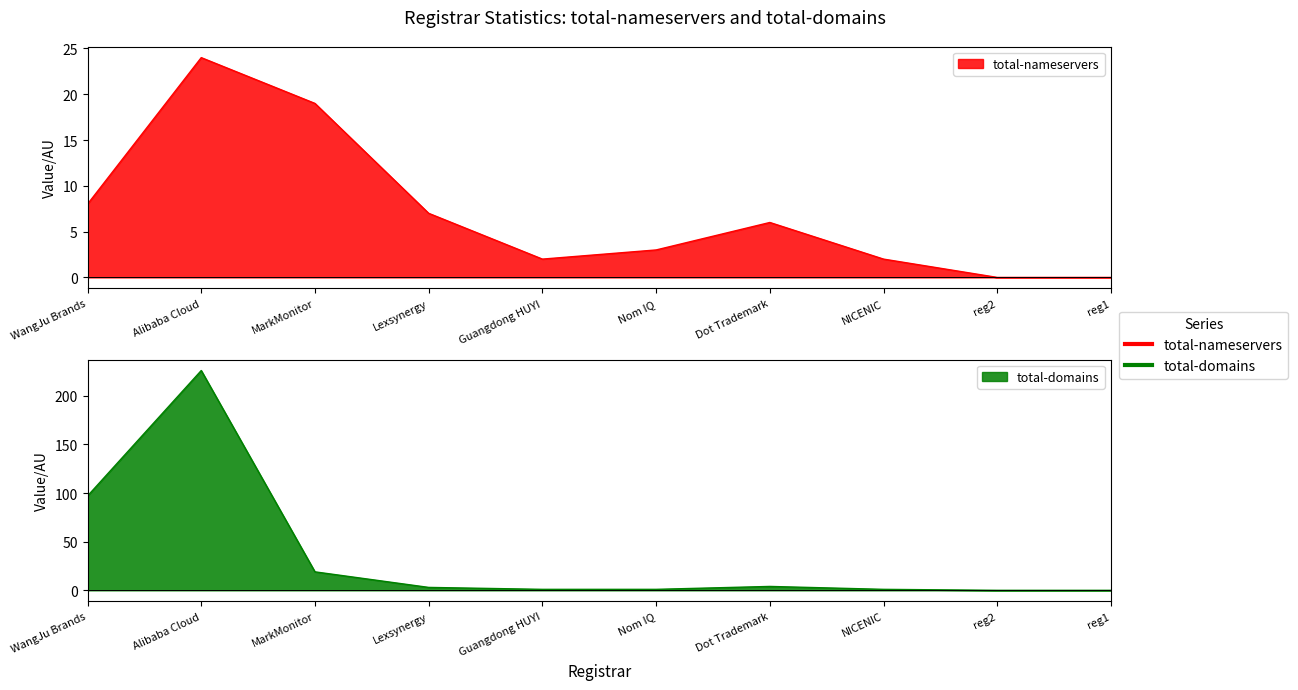

What value does the total-domains series have at Alibaba Cloud, to the nearest 5?

225